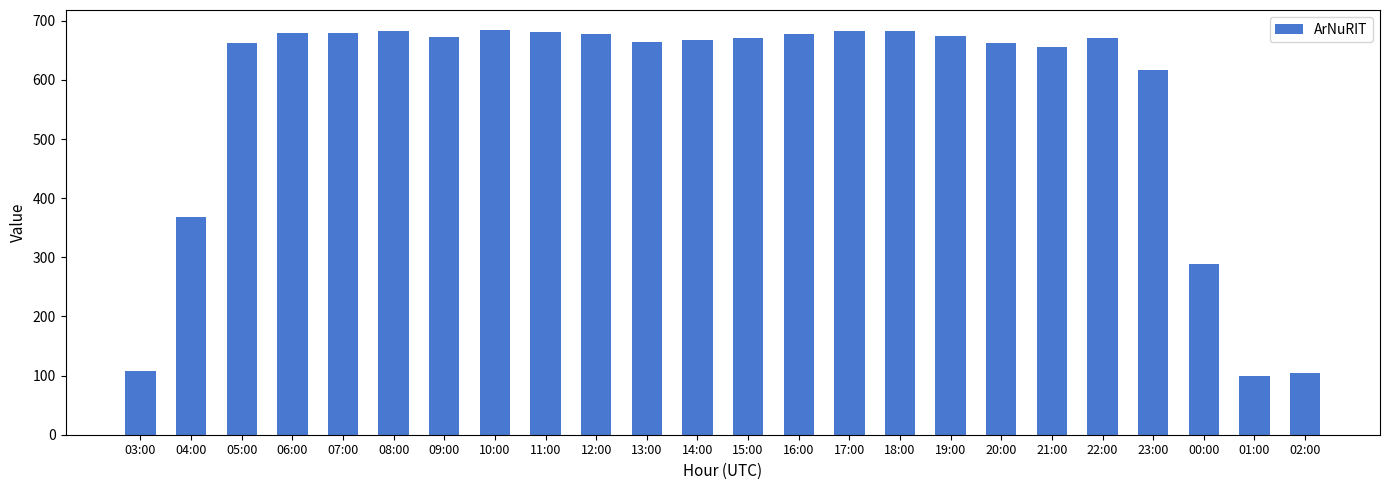

Is it true that the value at 09:00 is 672?

True